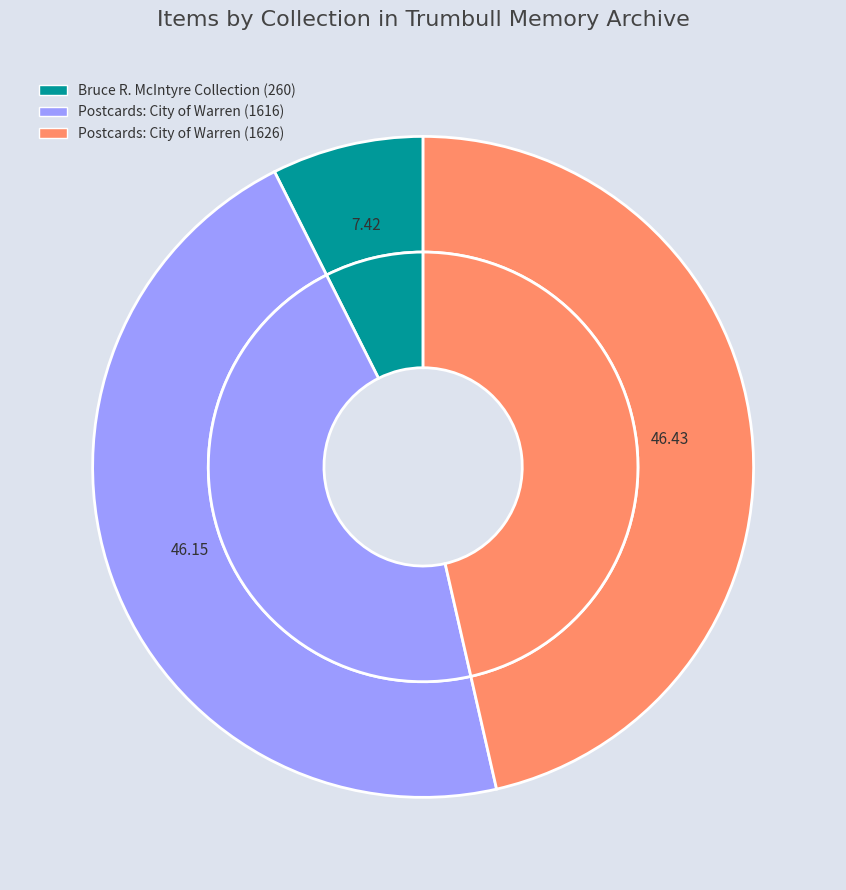

Rank the categories by value from lowest to highest.

Bruce R. McIntyre Collection (260), Postcards: City of Warren (1616), Postcards: City of Warren (1626)